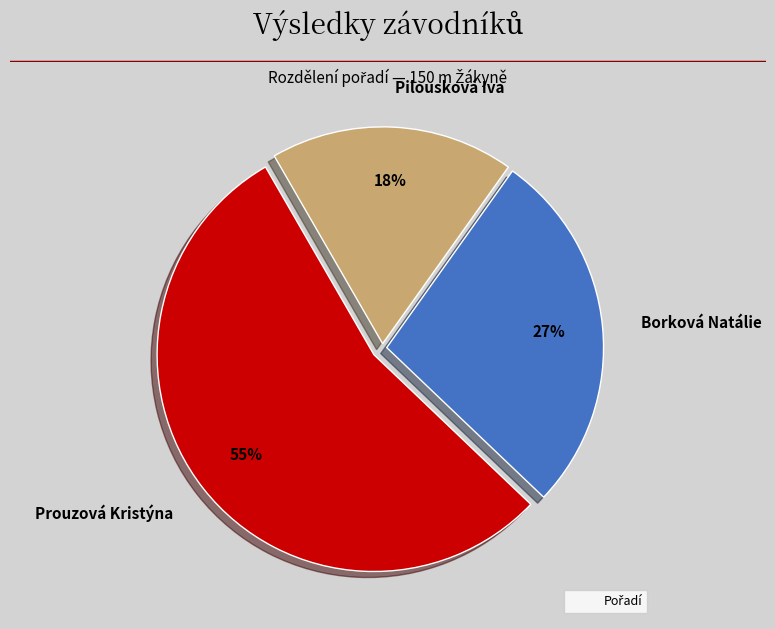

Count the number of slices in the pie.

3